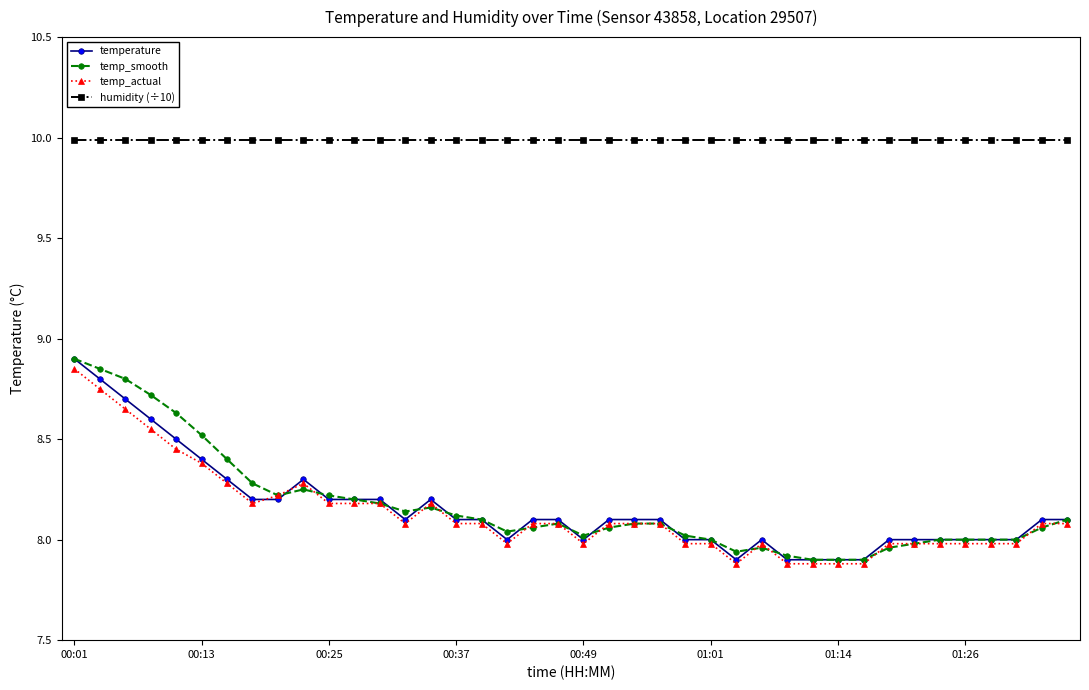

What is the average value of the humidity (÷10) series?

10.0